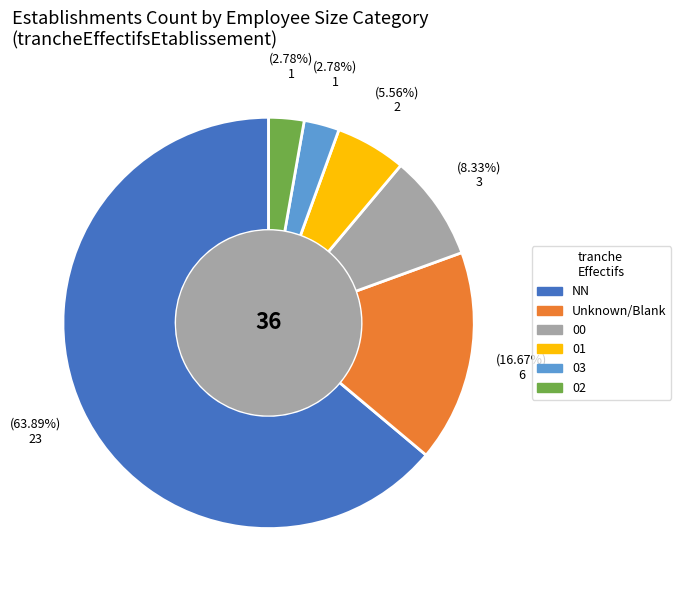

Between 01 and 00, which is larger?

00